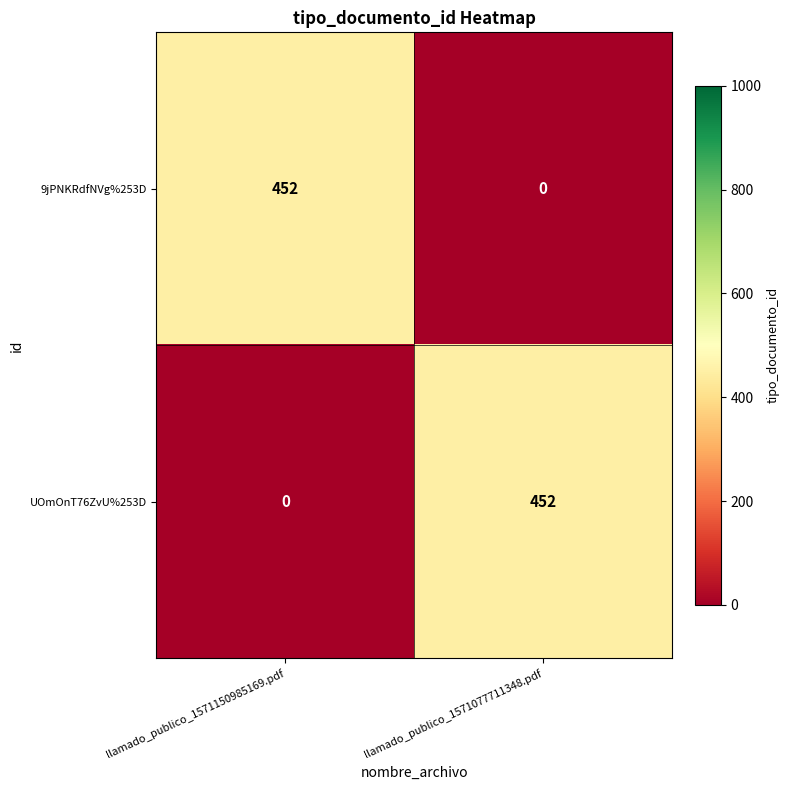

How many positive values does the UOmOnT76ZvU%253D series have?

1